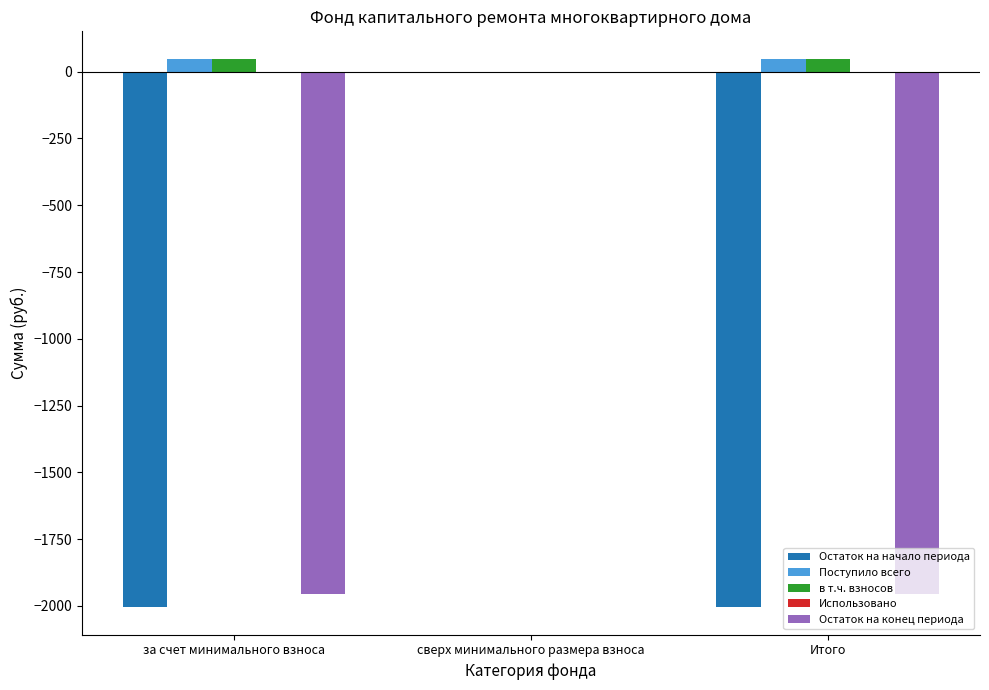

What is the total value across all series at за счет минимального взноса?

-3866.4